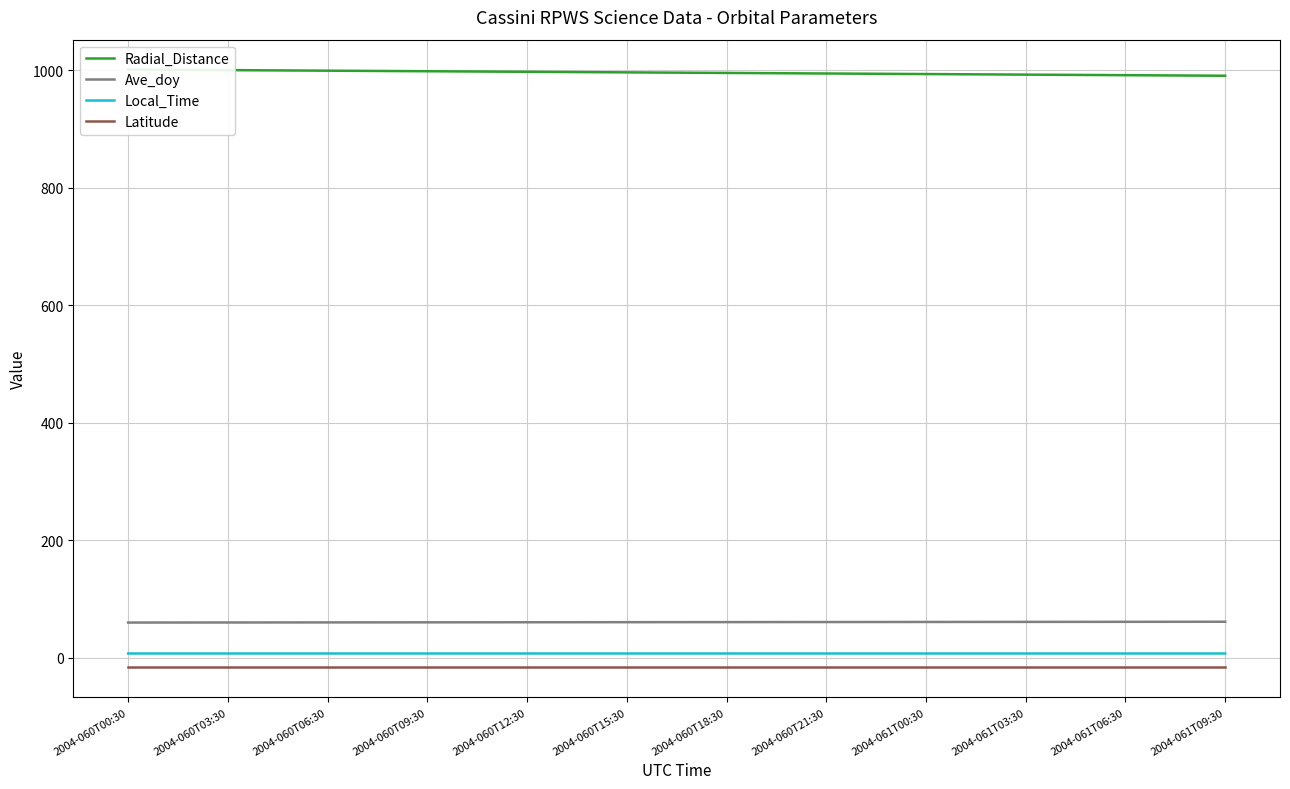

True or false: Latitude and Local_Time intersect in this chart.

False